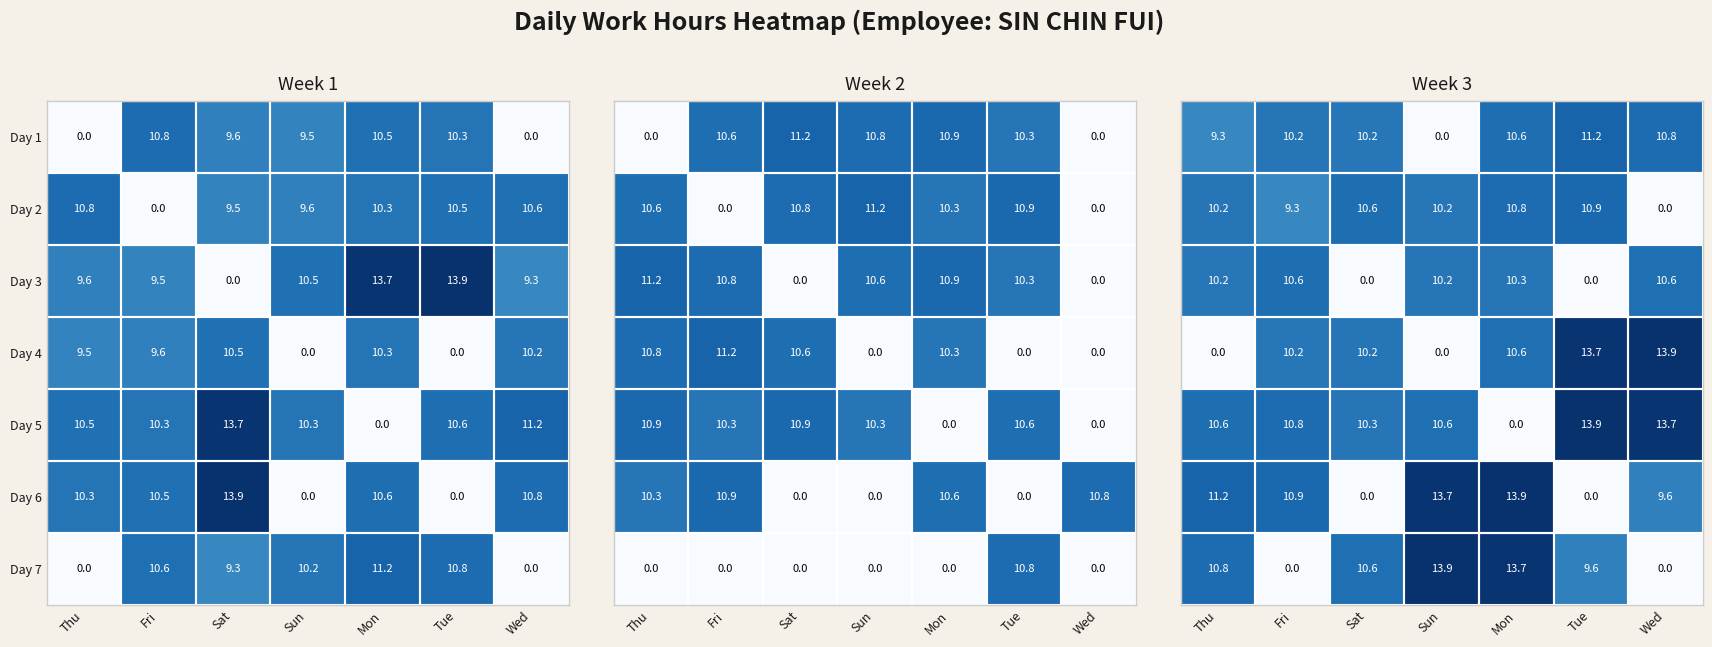

How many data points in Day 1 are above 9?

5